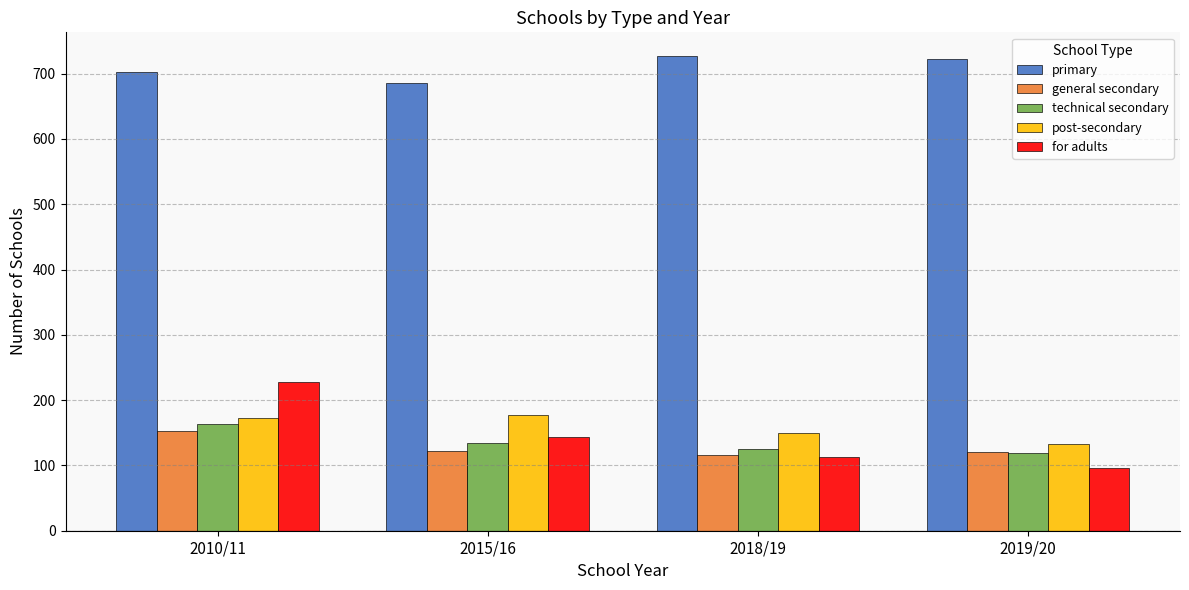

List the series in order of their peak value, highest first.

primary, for adults, post-secondary, technical secondary, general secondary